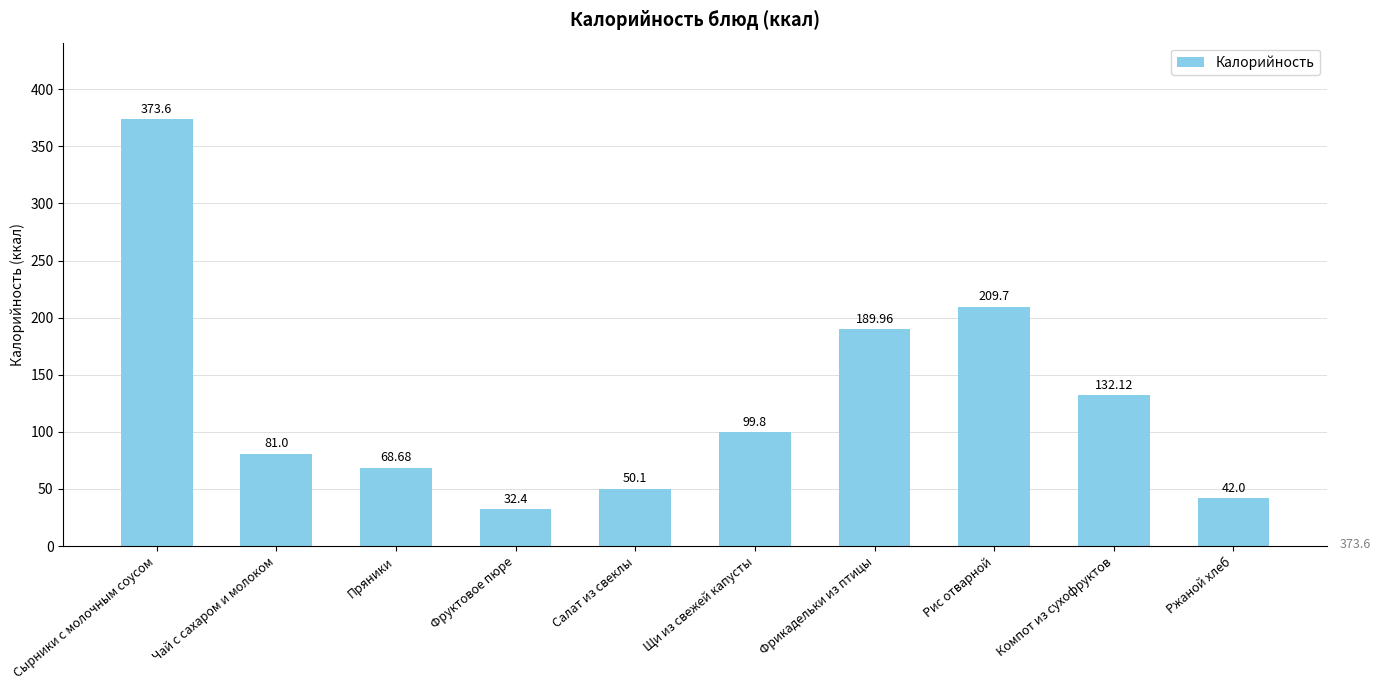

What is the value of the 8th bar from the left?

209.7